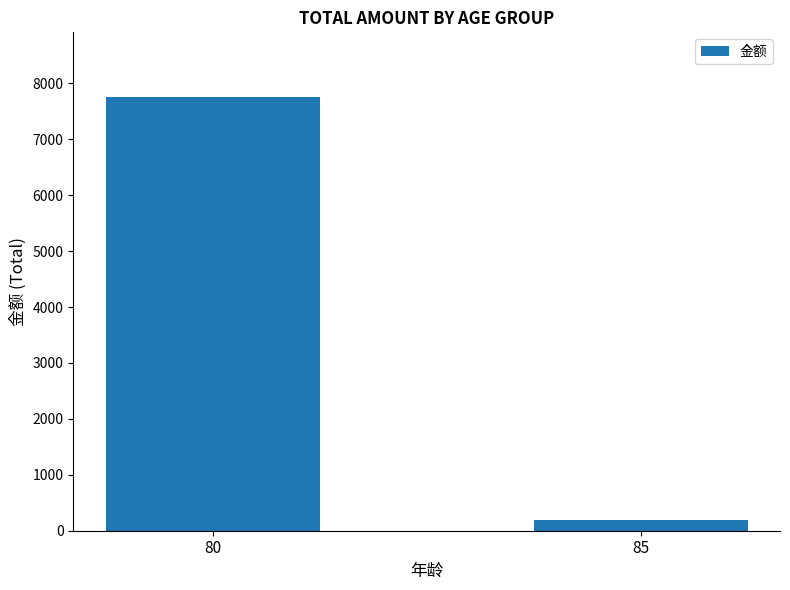

Reading left to right, extract all data points from this chart.

7750	200